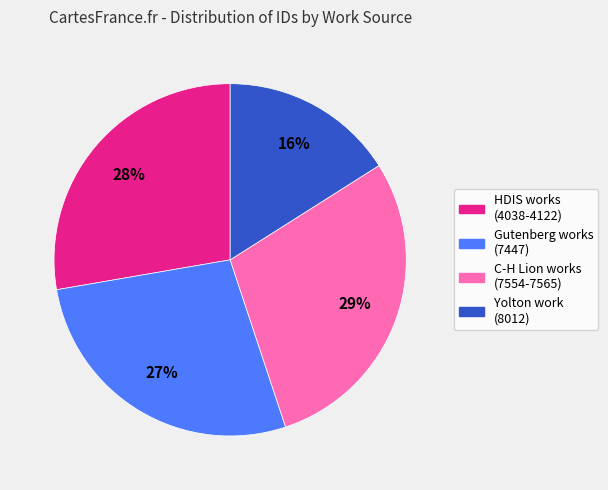

Is it true that C-H Lion works (7554-7565) is 39% of the pie?

False